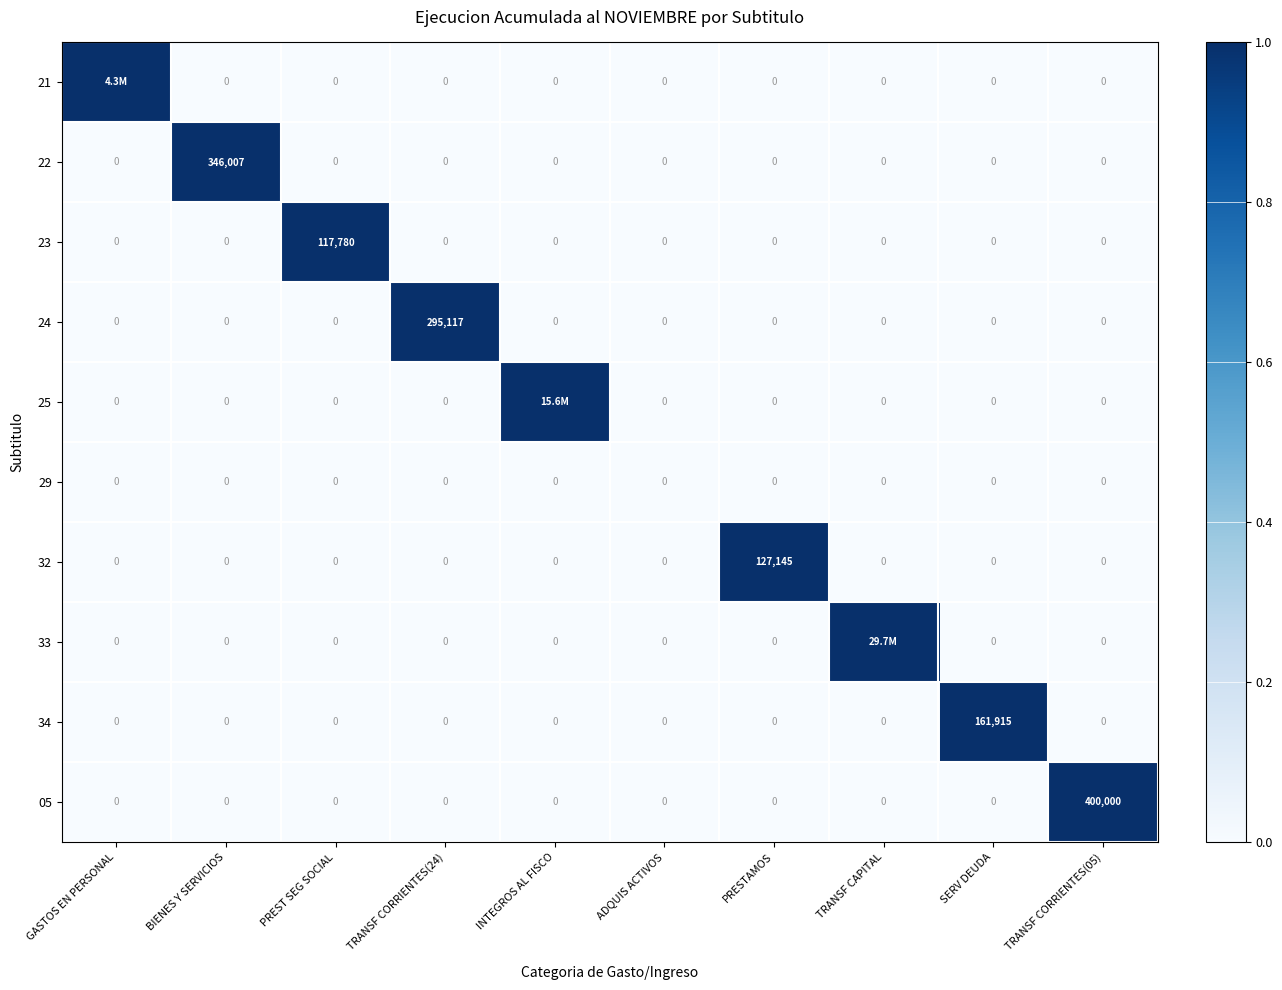

What is the difference between the highest and lowest values at SERV DEUDA?

161915